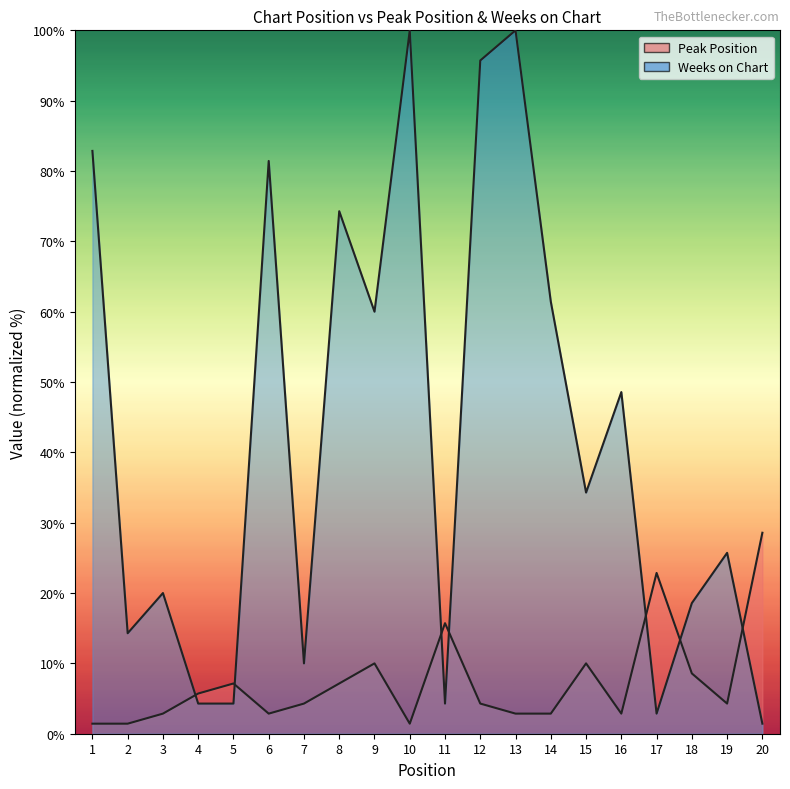

What are all the series names shown in the legend?

Peak Position, Weeks on Chart